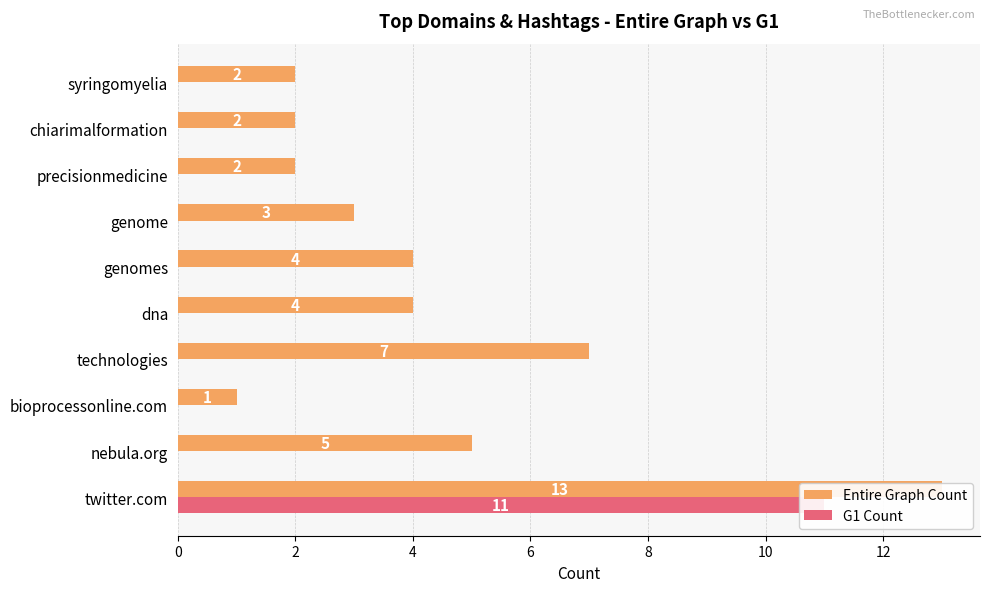

True or false: Entire Graph Count has a value of 1 at genome.

False